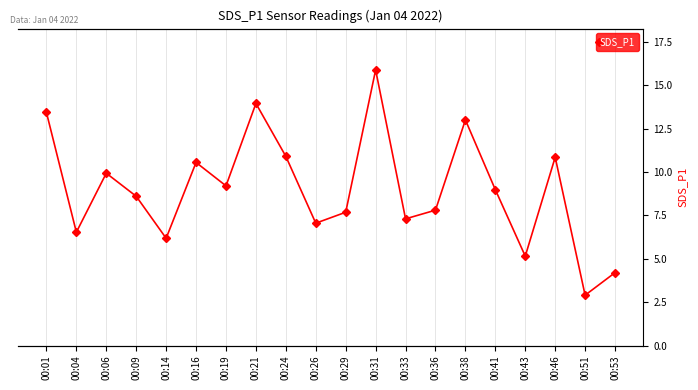

Where is the first local minimum?

00:04